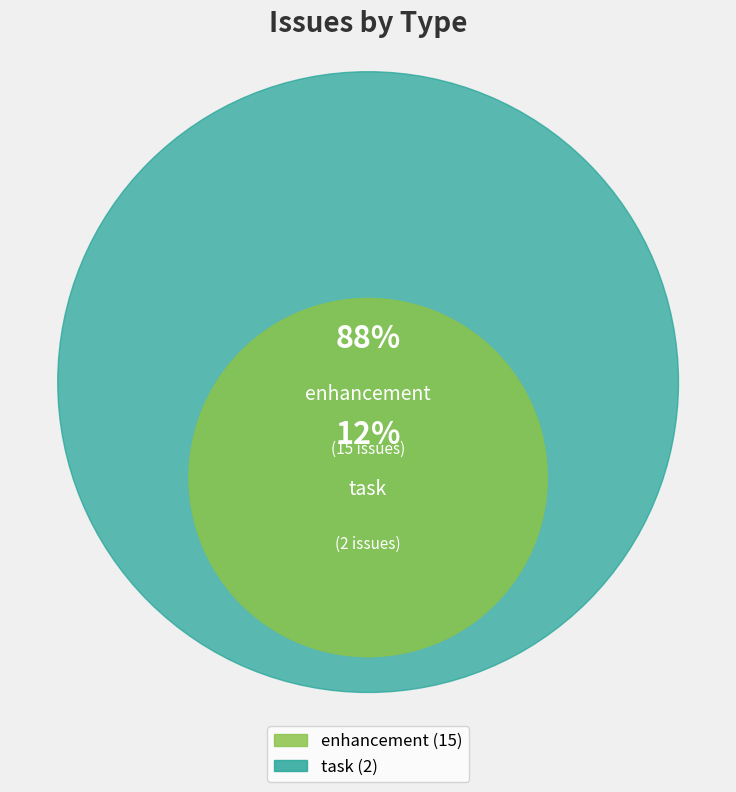

To the nearest percent, what portion does task represent?

12%